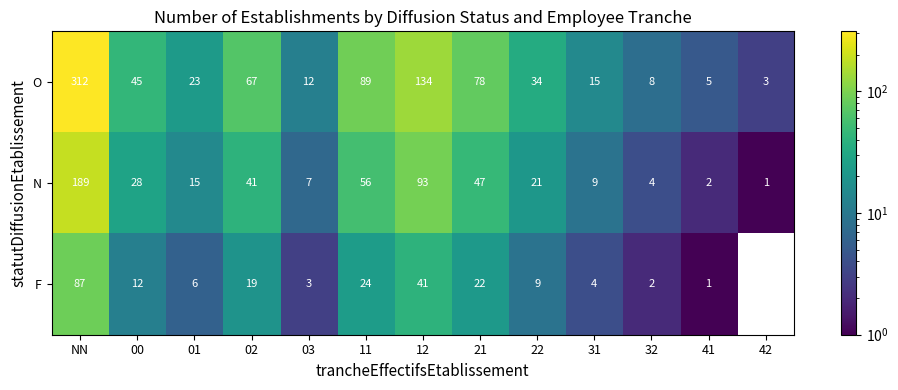

At which label is O closest to 157?

12